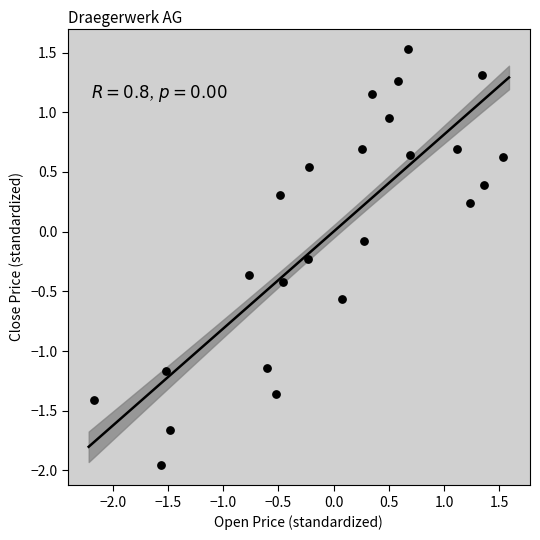

What is the range of Y values (max minus min)?

3.5